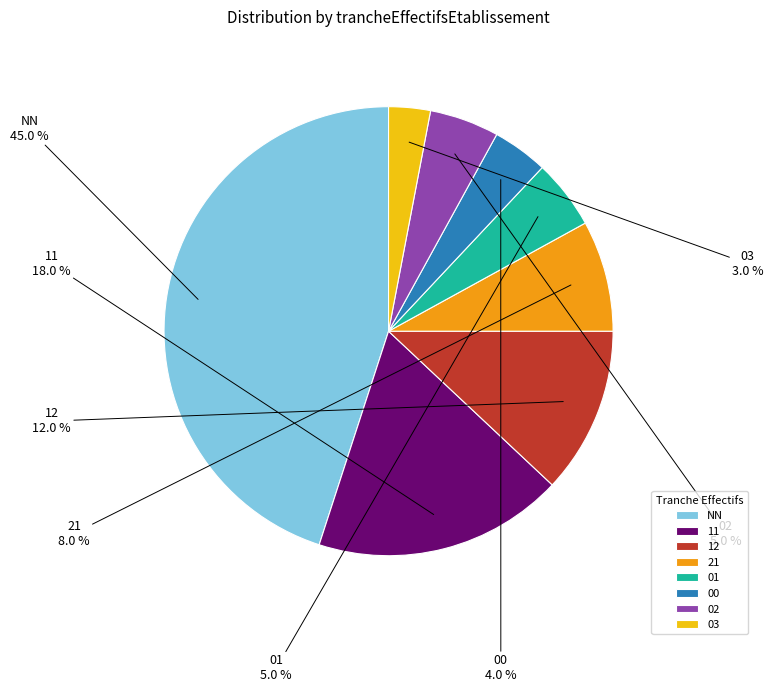

Does any single category account for the majority?

No